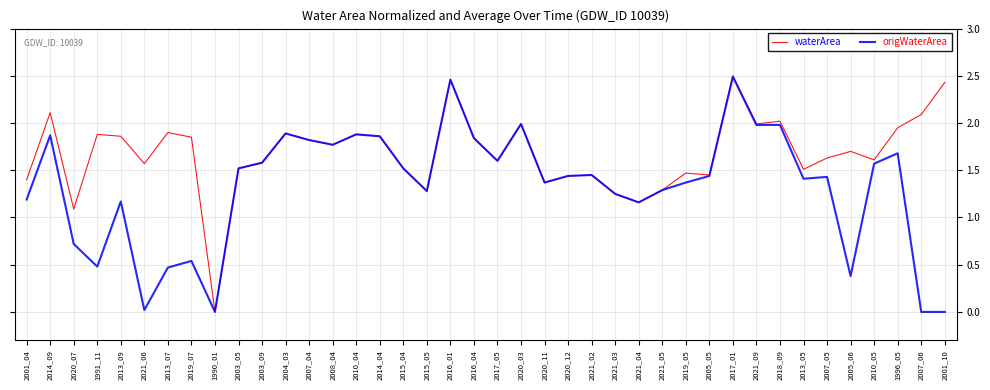

What position from the right is 2007_04?

28